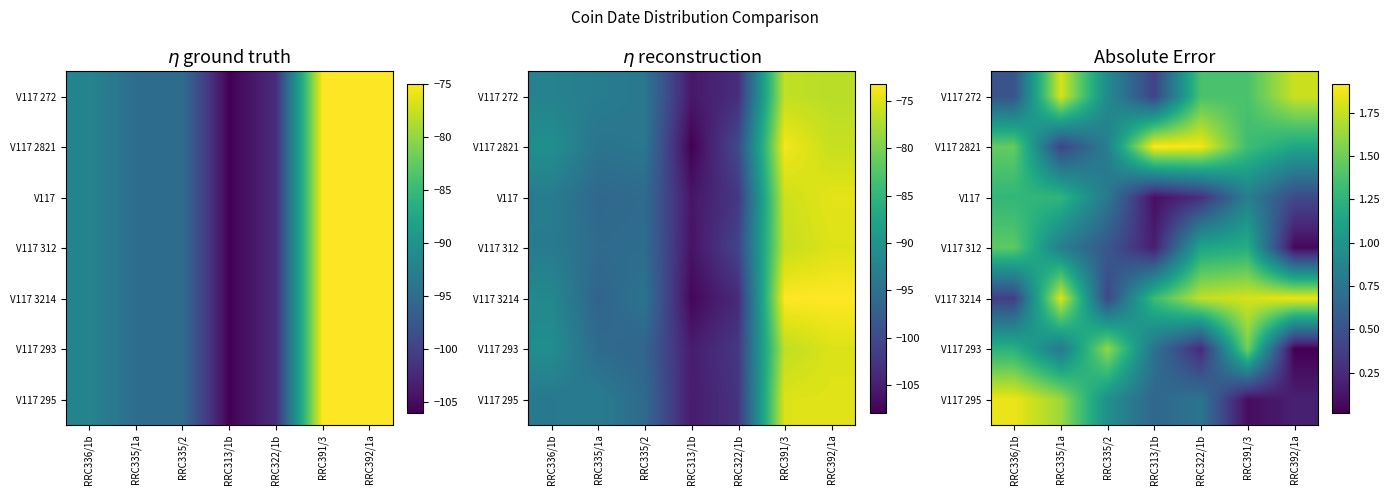

The V117 312 series shows 0.9 at RRC336/1b. True or false?

False